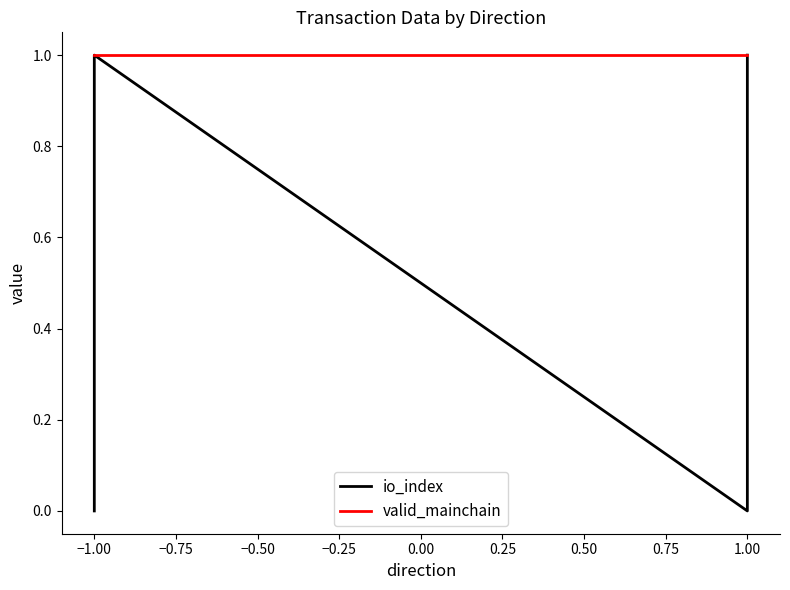

Rank the series by their maximum value, from highest to lowest.

io_index, valid_mainchain